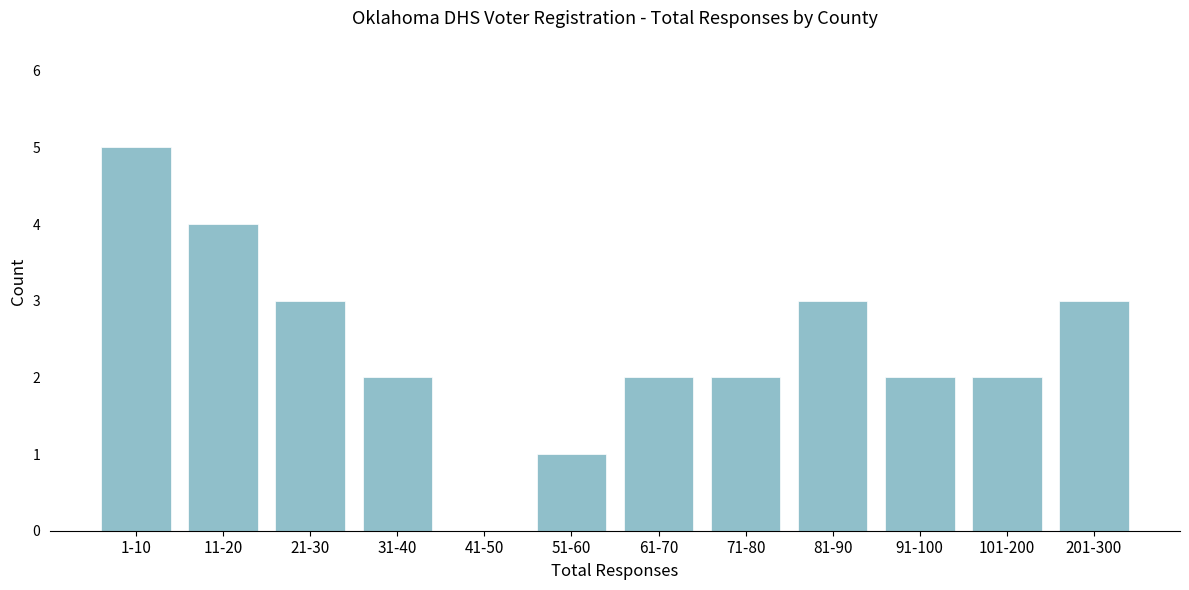

Reading left to right, transcribe all the data shown in this chart.

1-10=5	11-20=4	21-30=3	31-40=2	41-50=0	51-60=1	61-70=2	71-80=2	81-90=3	91-100=2	101-200=2	201-300=3